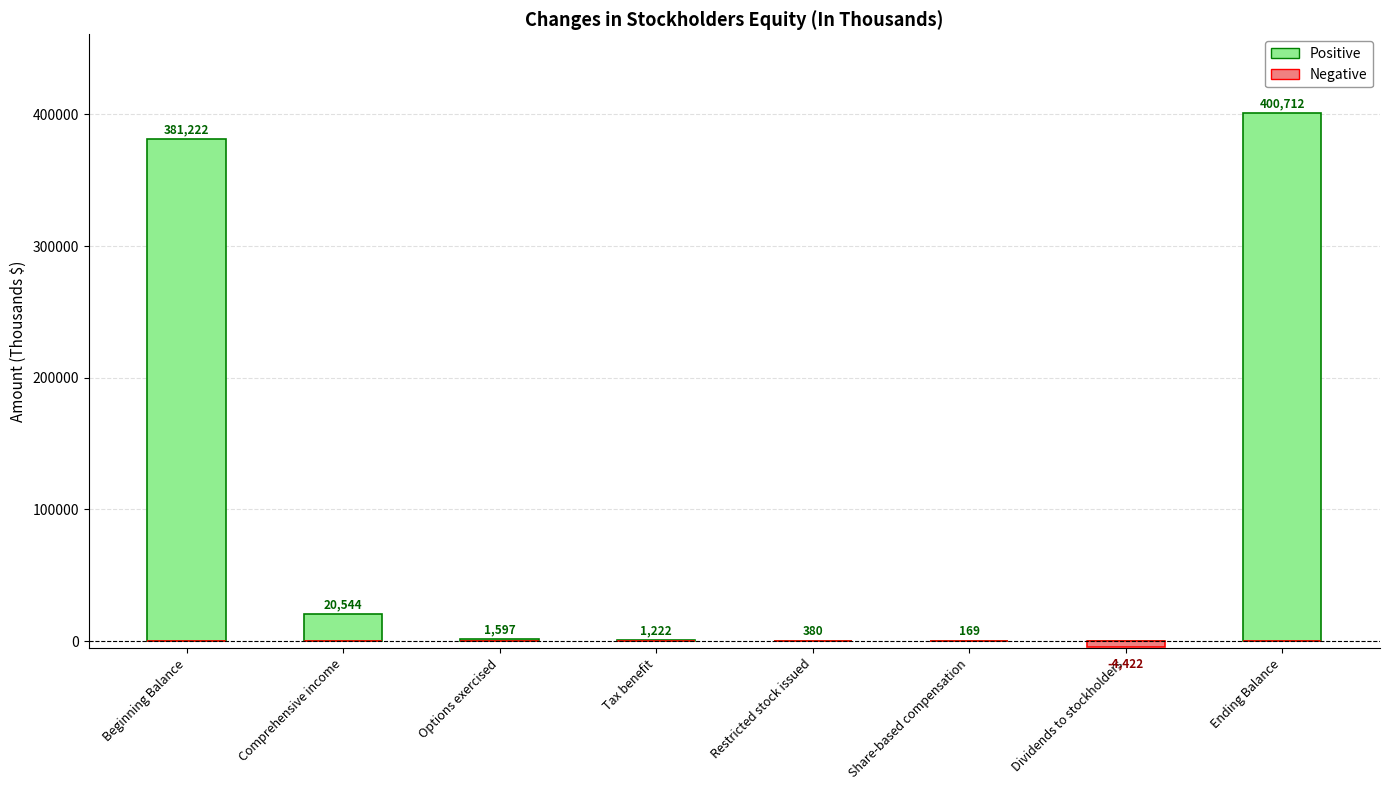

Which category has the highest value in the Positive series?

Ending Balance